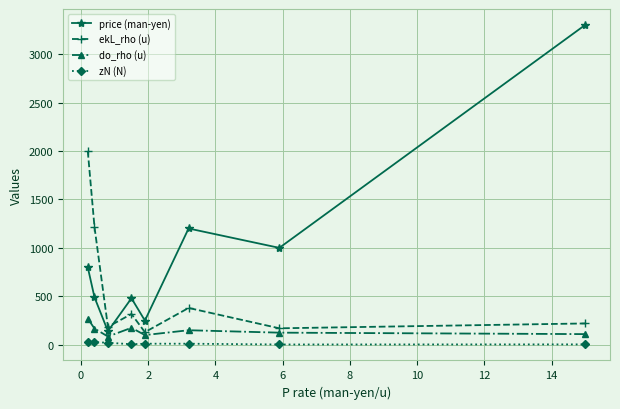

What is the difference between the second highest and minimum values in the price (man-yen) series?

1060.0